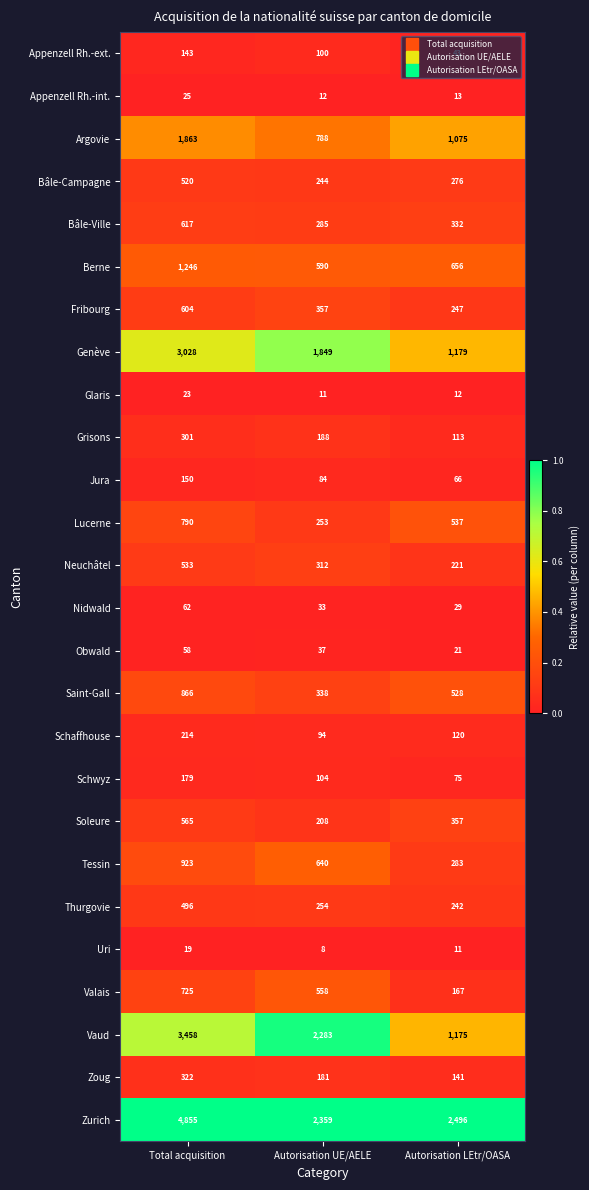

Which series has the largest total across all categories?

Zurich